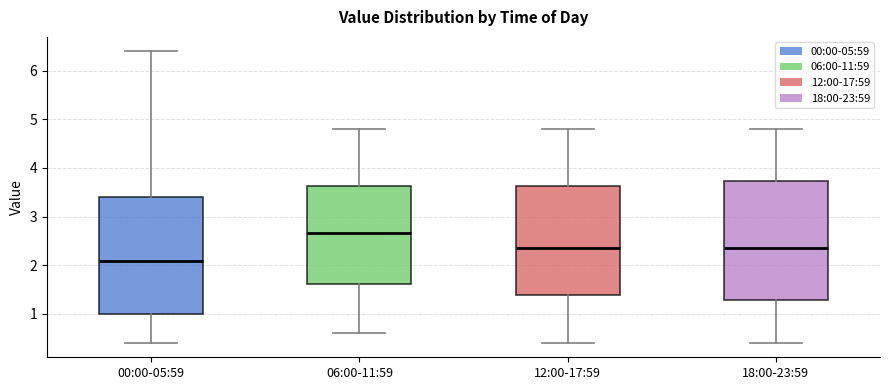

Reading left to right, read every box against the y-axis: the position of its median line, the range the box covers, and the ends of its whiskers. The values are not printed on the chart, so give them approximately, as read against the axis.

00:00-05:59: median 2.1, box 1.0 to 3.4, whiskers 0.4 to 6.4
06:00-11:59: median 2.7, box 1.6 to 3.6, whiskers 0.6 to 4.8
12:00-17:59: median 2.4, box 1.4 to 3.6, whiskers 0.4 to 4.8
18:00-23:59: median 2.4, box 1.3 to 3.7, whiskers 0.4 to 4.8